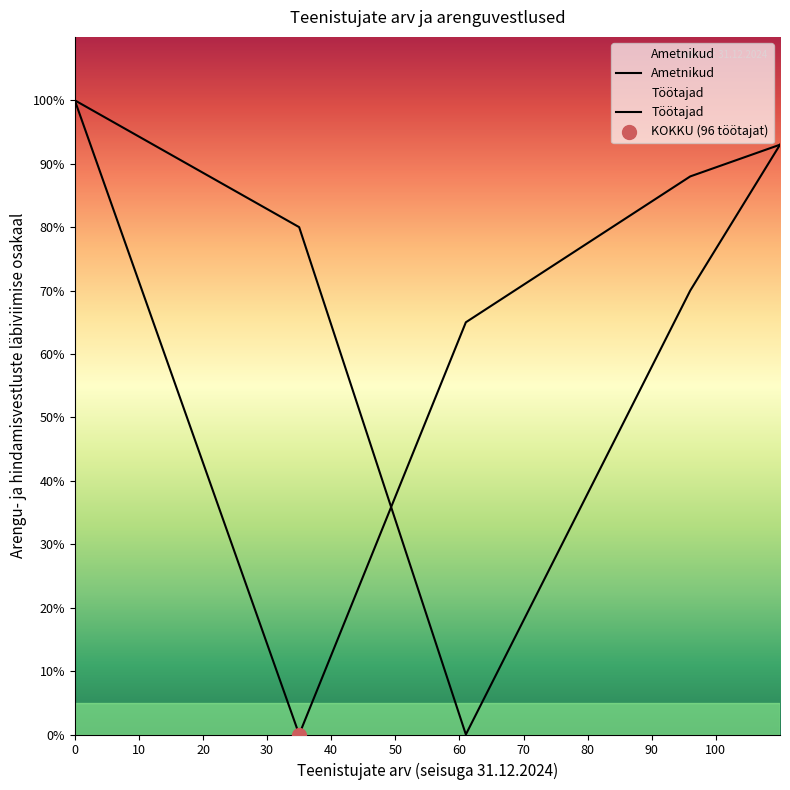

What are all the series names shown in the legend?

Ametnikud, Töötajad